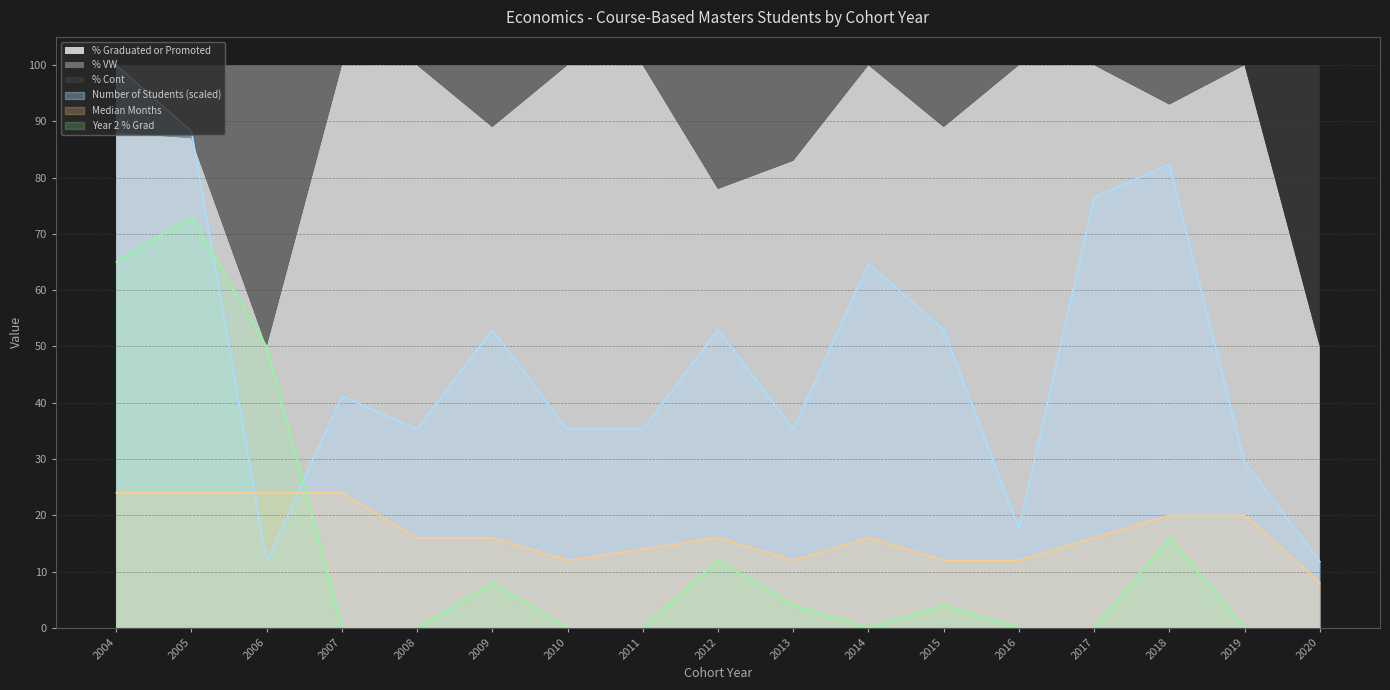

Between 2007 and 2014, which is larger?

2014